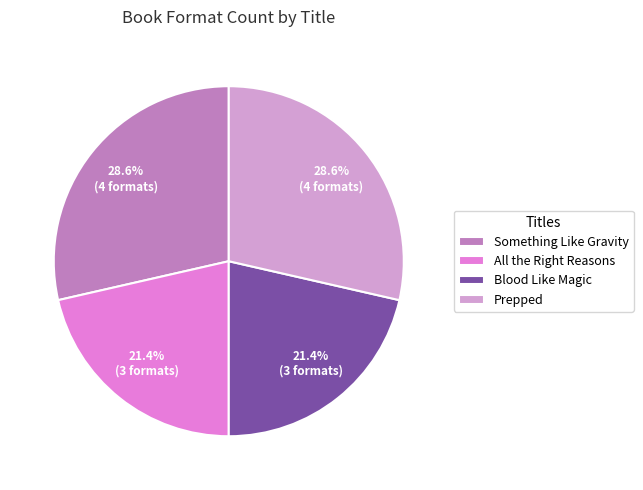

Count the number of slices in the pie.

4